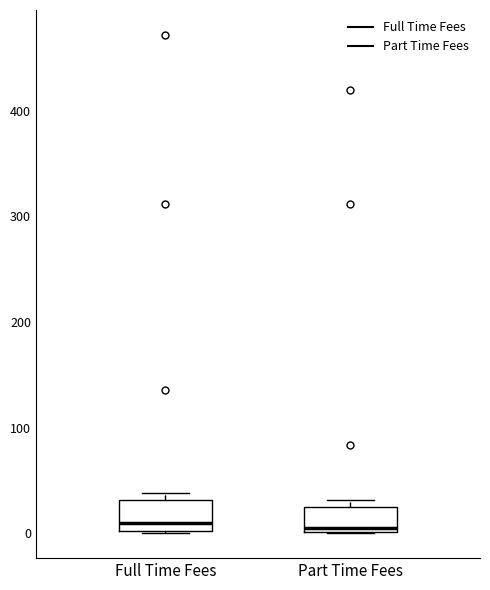

Reading left to right, read every box against the y-axis: the position of its median line, the range the box covers, and the ends of its whiskers. The values are not printed on the chart, so give them approximately, as read against the axis.

Full Time Fees: median 10, box 0 to 30, whiskers 0 to 40
Part Time Fees: median 0 (just above the box's lower edge), box 0 to 30, whiskers 0 to 30 (just above the box's upper edge)